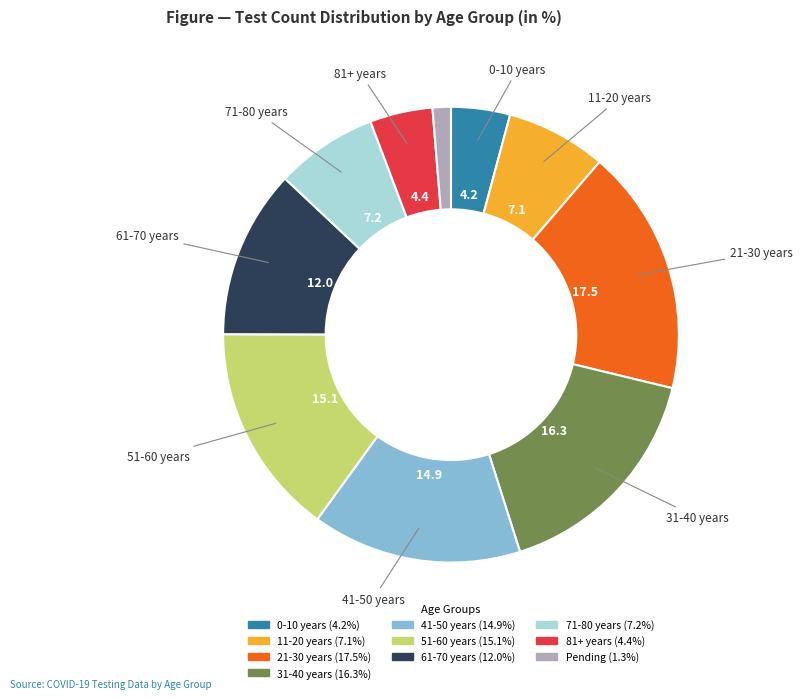

Does 31-40 years represent more than half of the total?

No